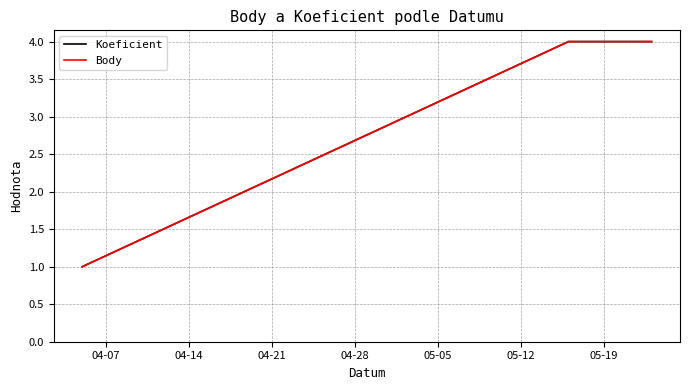

How many data points in Body are less than 4?

1